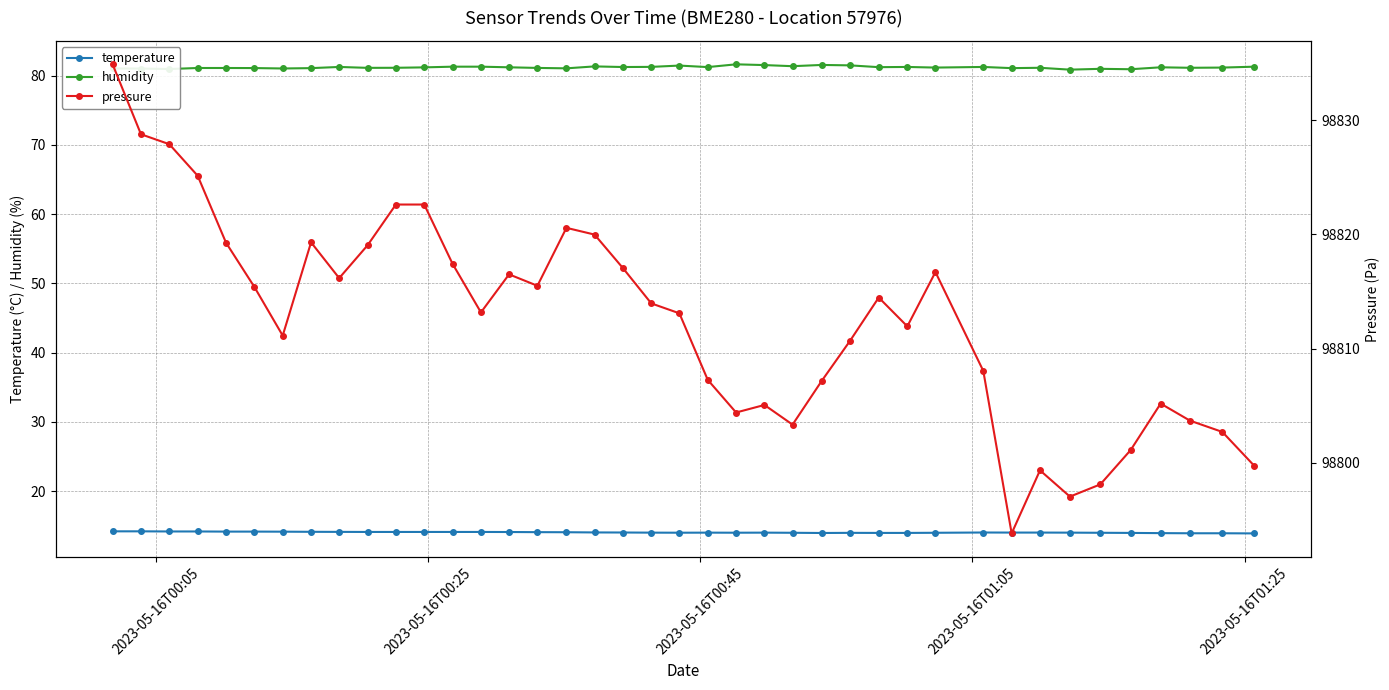

What is the value of the temperature point at the 14th from the left?

14.1